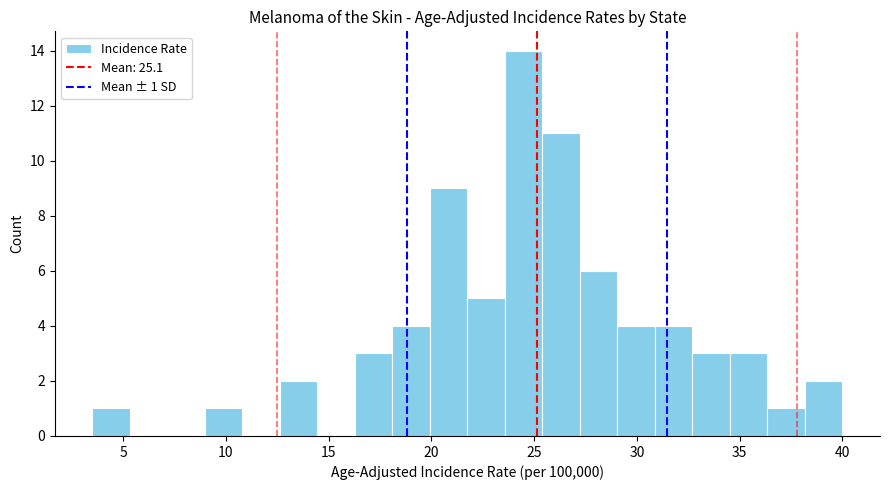

Around what value on the x-axis is the tallest bar? Give the approximate position of its centre, as read against the axis.

24.5